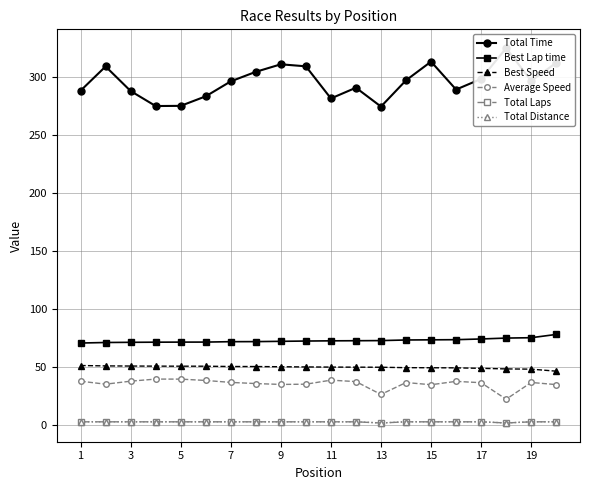

What is the lowest value of the Best Speed series?

46.7